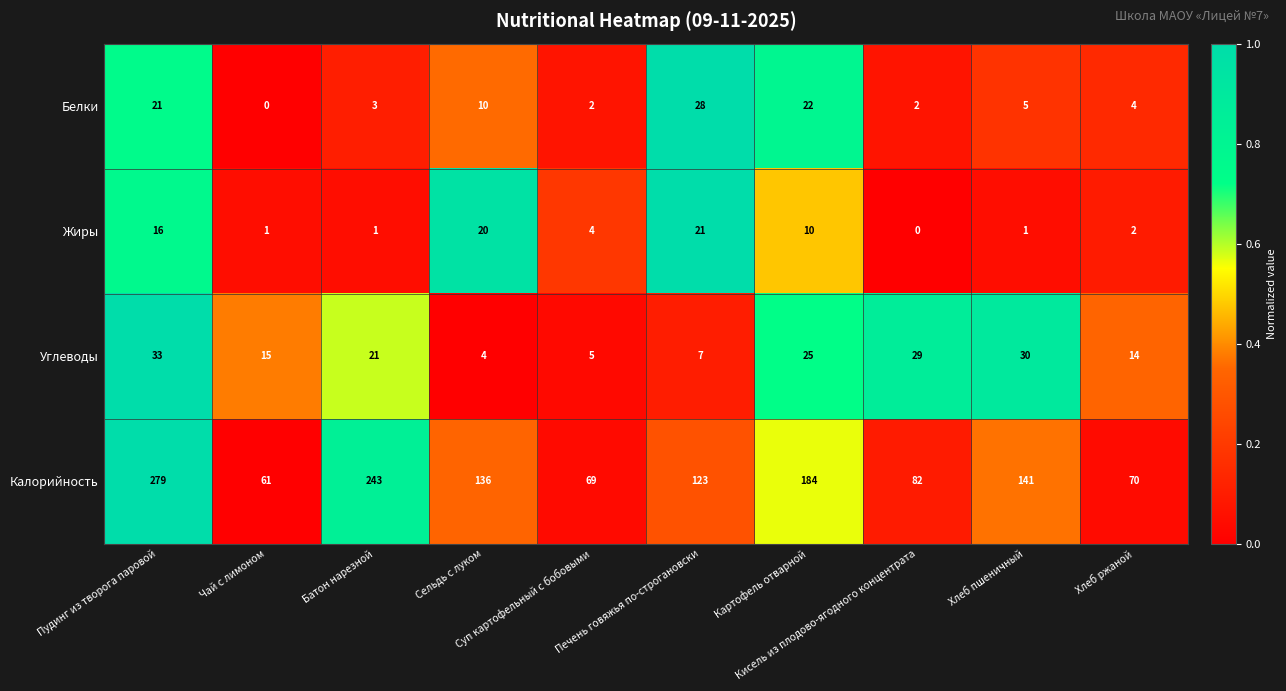

Count the number of categories in the chart.

10